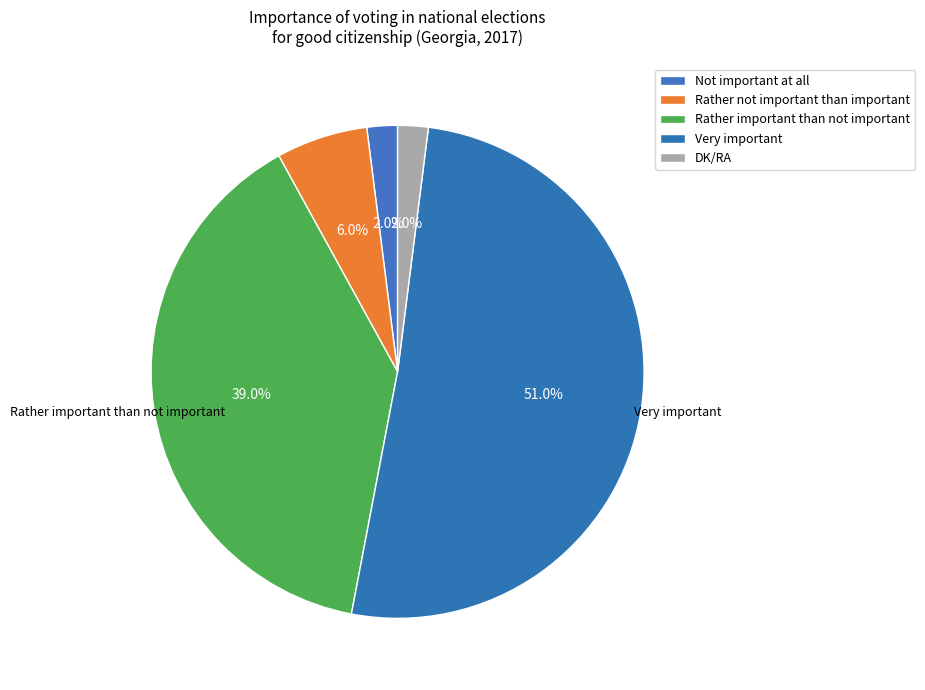

Which slice is the largest?

Very important